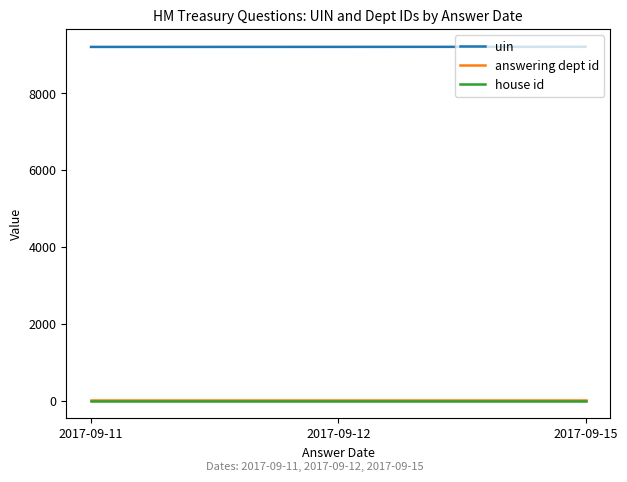

Is the value of answering dept id at 2017-09-15 greater than the value of uin at 2017-09-11?

No